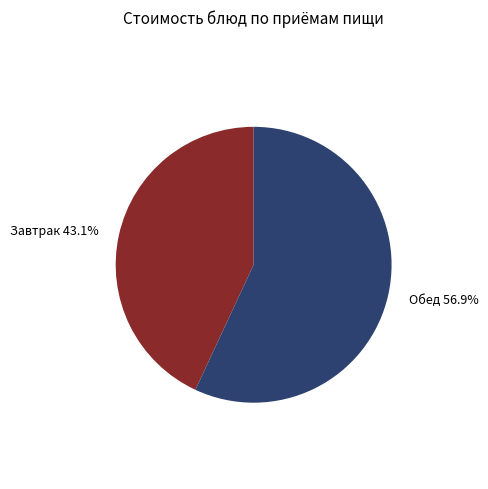

Count the number of slices in the pie.

2